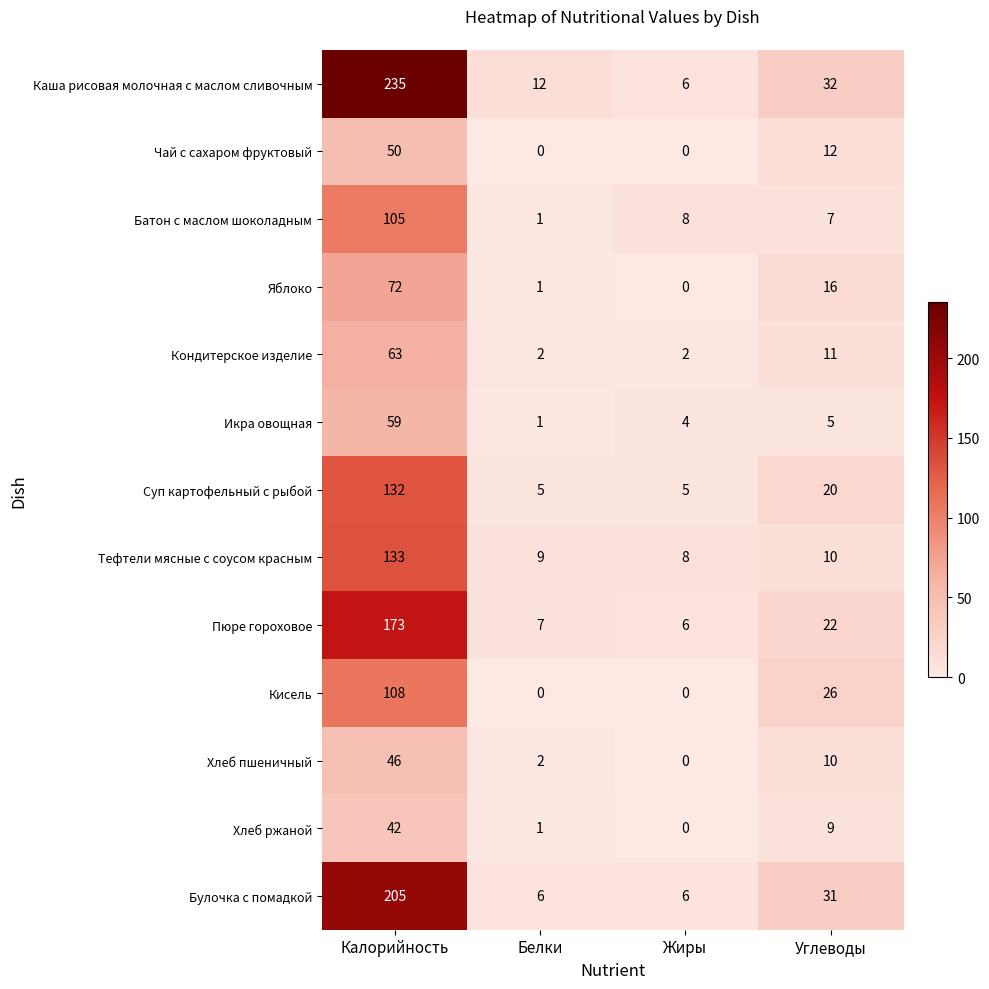

Rank the series by their maximum value, from highest to lowest.

Каша рисовая молочная с маслом сливочным, Булочка с помадкой, Пюре гороховое, Тефтели мясные с соусом красным, Суп картофельный с рыбой, Кисель, Батон с маслом шоколадным, Яблоко, Кондитерское изделие, Икра овощная, Чай с сахаром фруктовый, Хлеб пшеничный, Хлеб ржаной